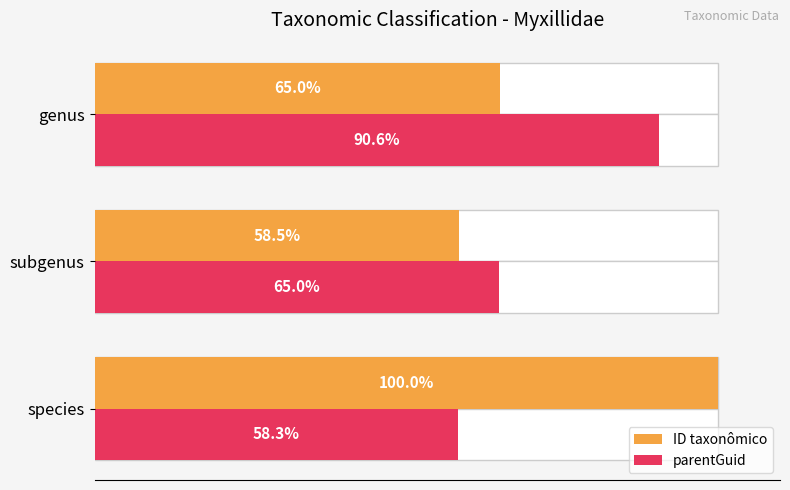

Reading left to right, list all the values displayed in this chart.

ID taxonômico: 100.0	58.5	65.0
parentGuid: 58.3	65.0	90.6